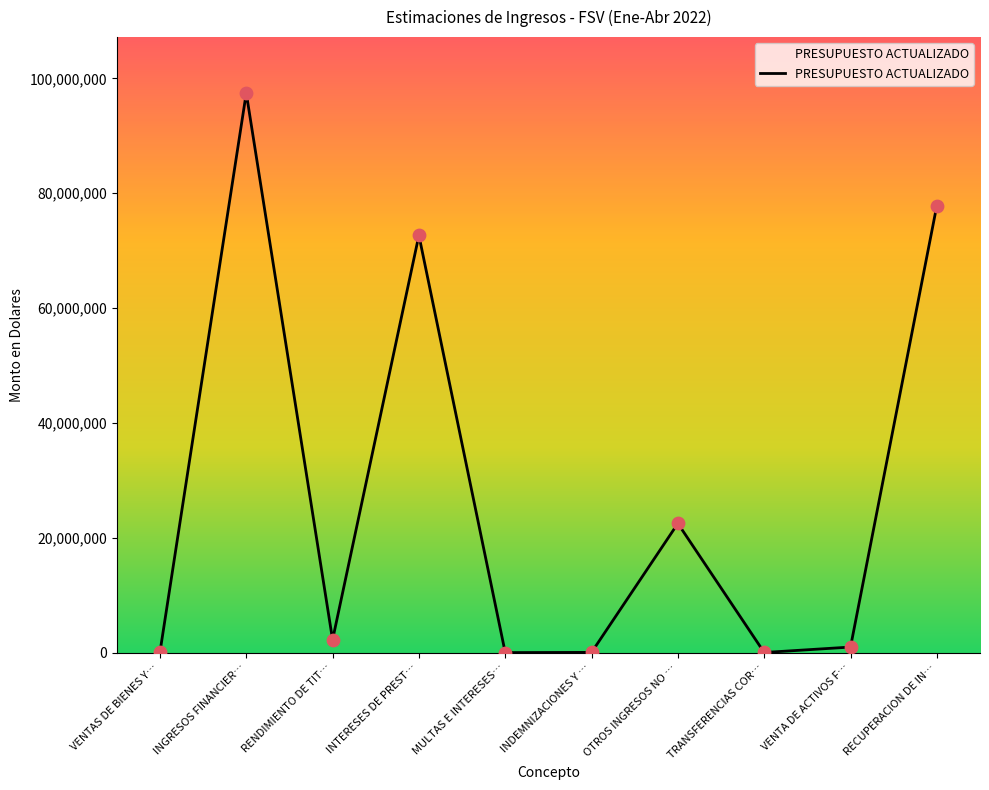

Between TRANSFERENCIAS COR… and RENDIMIENTO DE TIT…, which is larger?

RENDIMIENTO DE TIT…